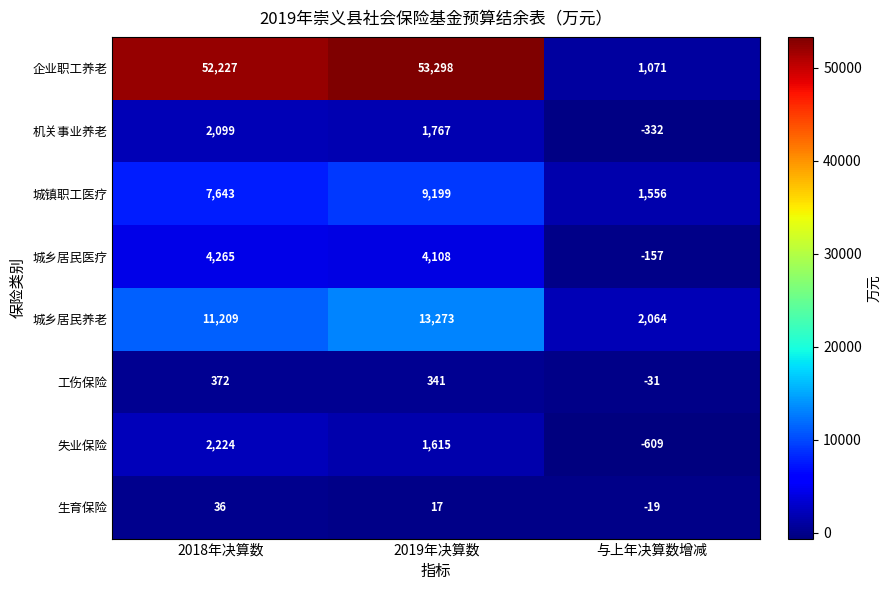

Count the number of data series in this chart.

8